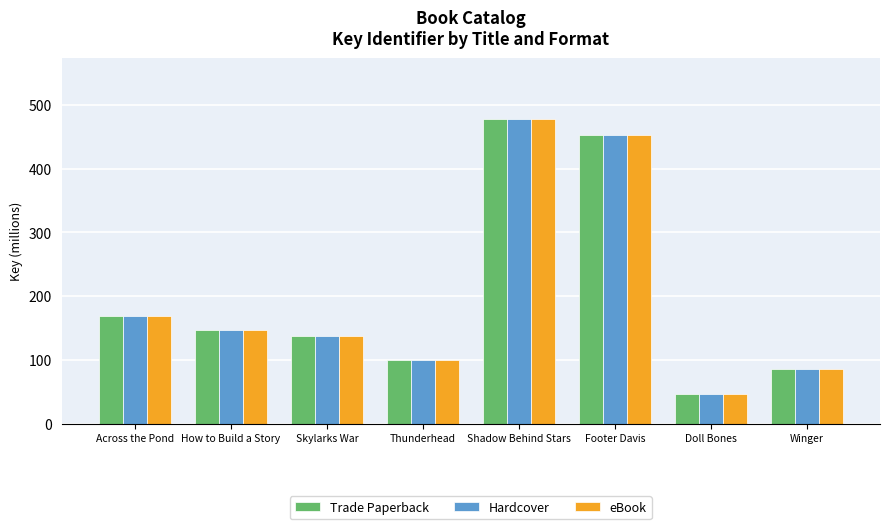

What is the maximum value shown in the chart?

477.7